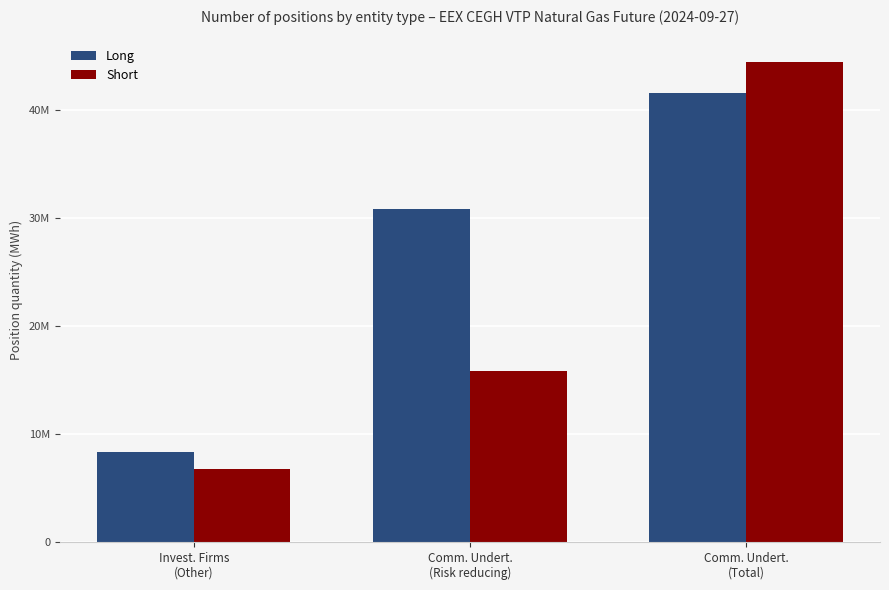

What is the sum of all Long values?

80776317